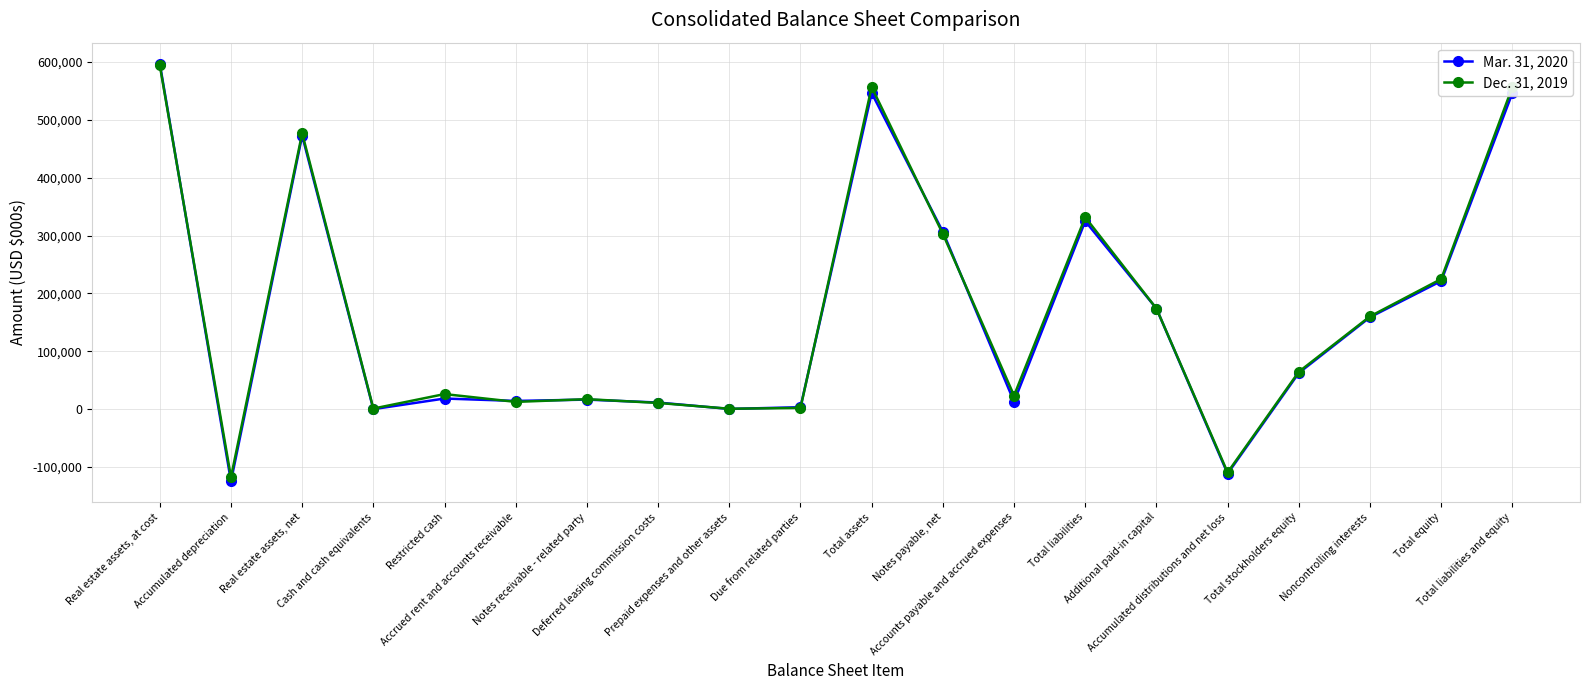

At how many categories does at least one series exceed 35097?

10